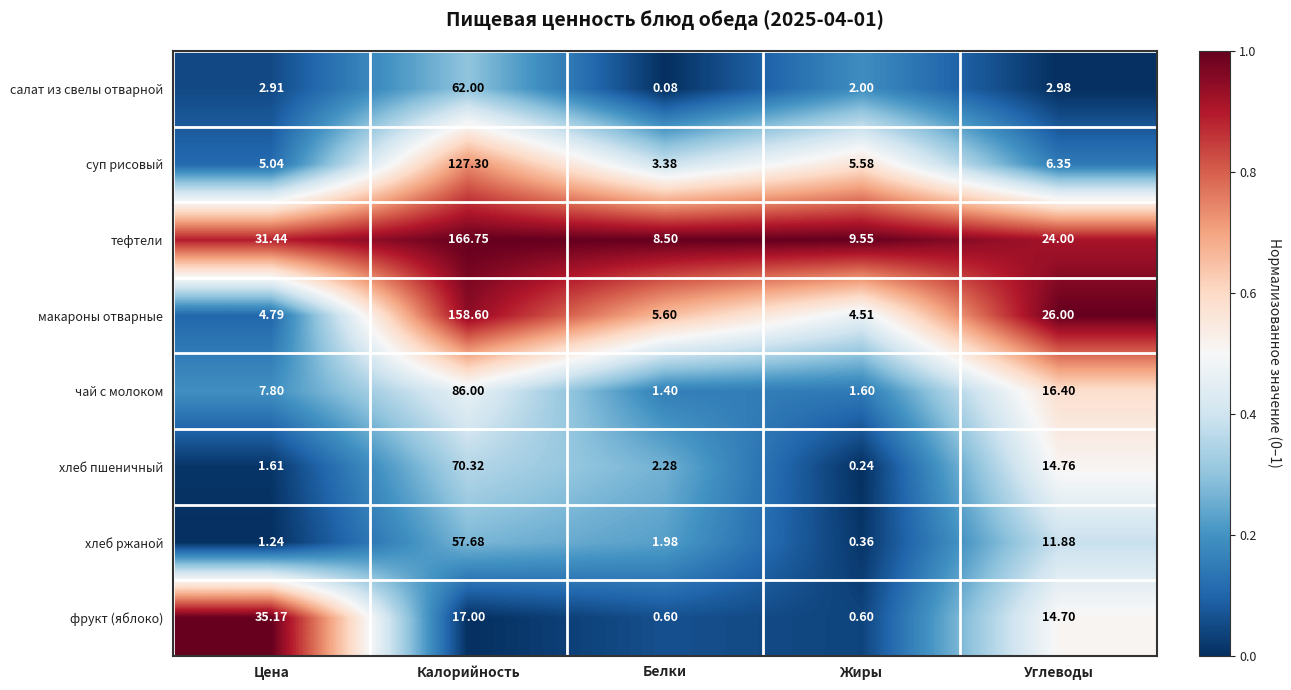

At how many categories does at least one series exceed 0?

5